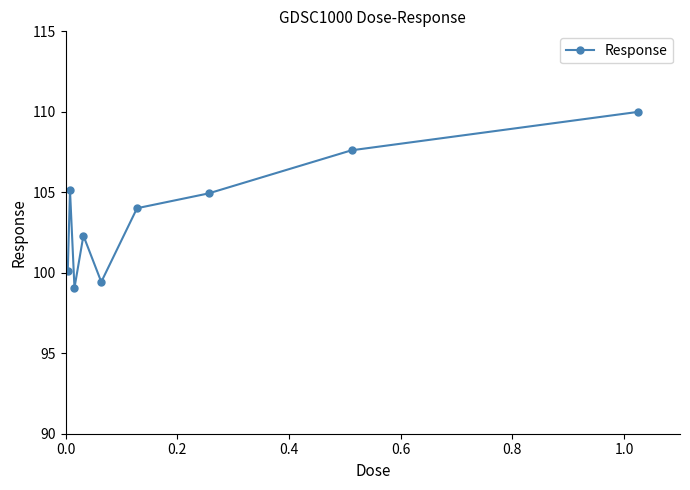

How many lines are shown in the chart?

1